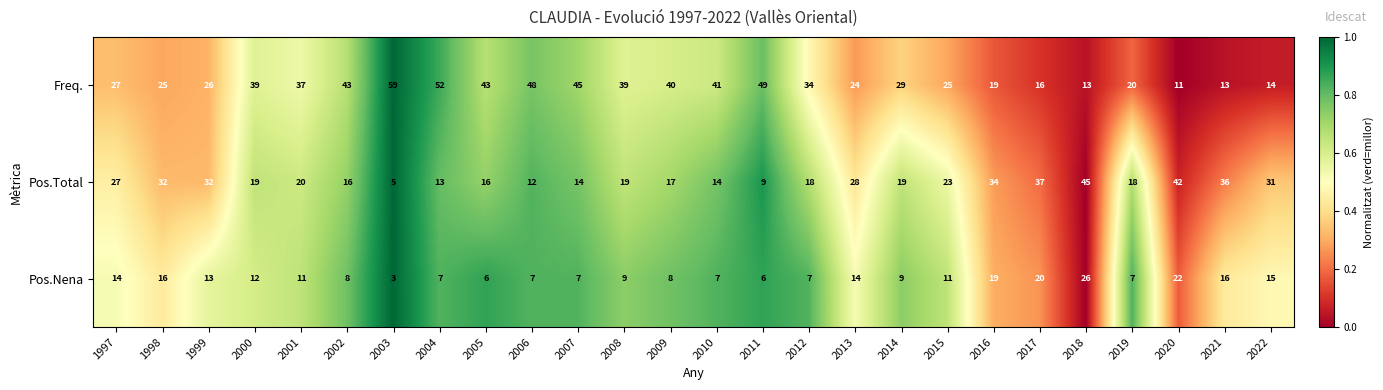

What is the difference between the highest and lowest values at 2011?

43